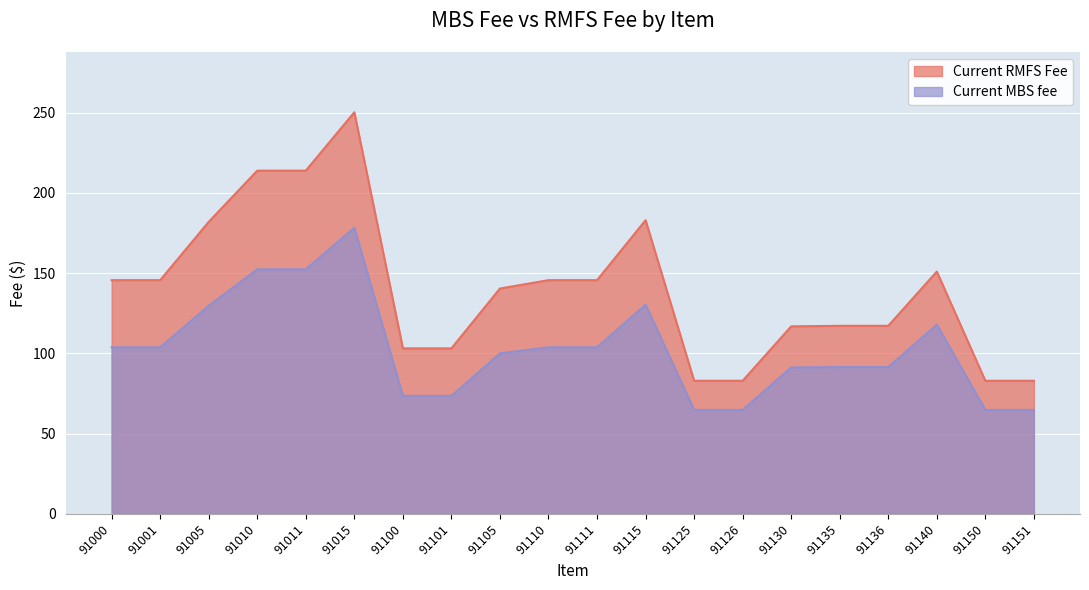

True or false: Current RMFS Fee has a value of 79.6 at 91000.

False